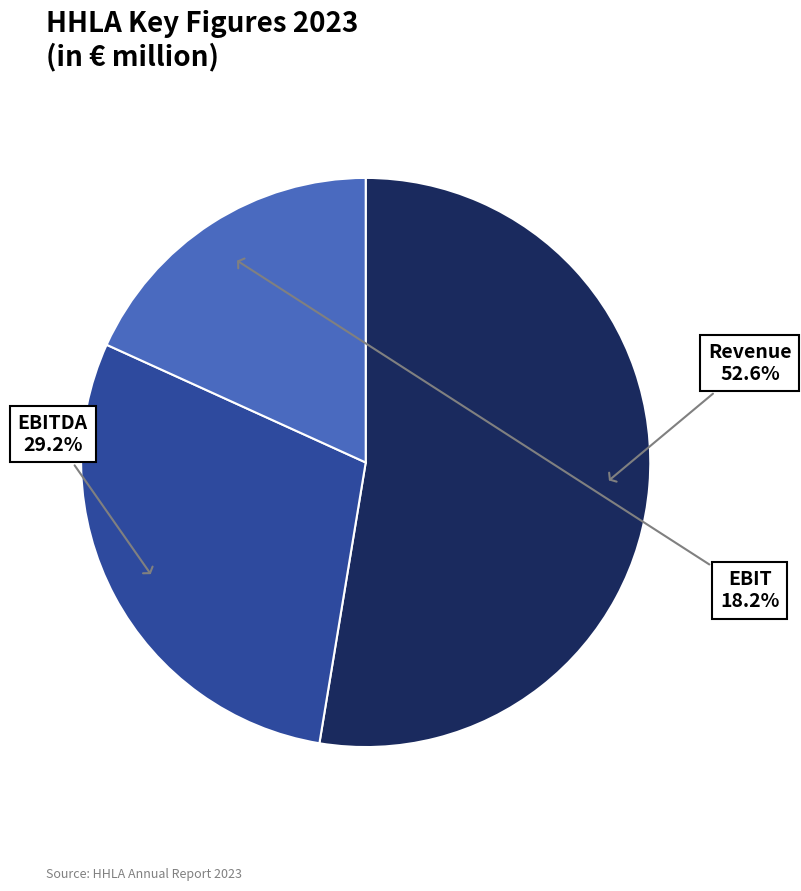

Is there a majority slice in this chart?

Yes